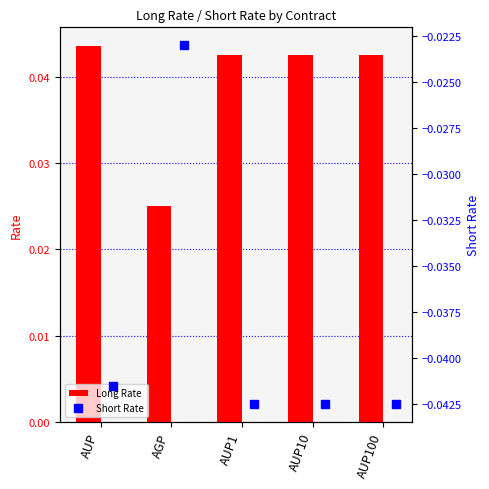

Count the Long Rate values in the range 0 to 1.

5